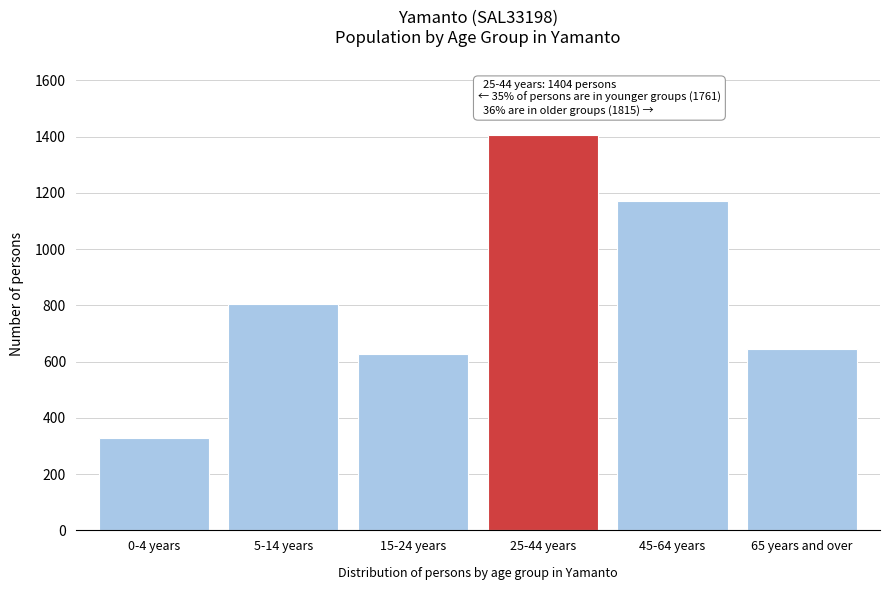

Reading left to right, transcribe all the data shown in this chart.

328	806	627	1404	1171	644